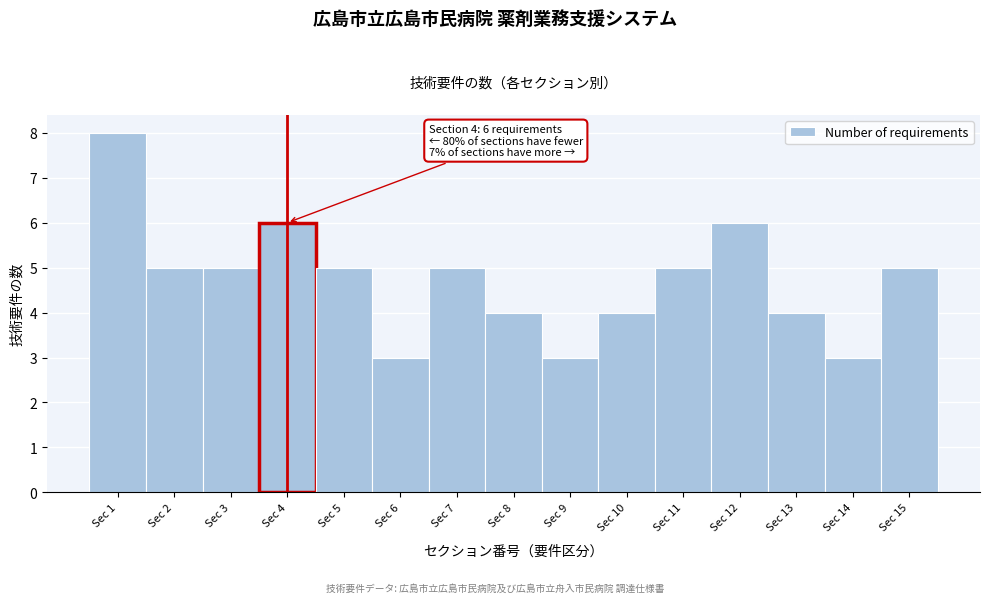

Over which range of the x-axis is the bar tallest?

0.5 to 1.5